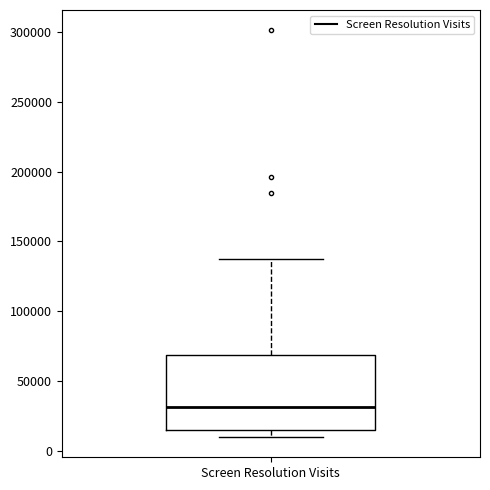

Transcribe this box plot: give where the median line is, the range the box spans, and where the two whiskers end, as read against the y-axis. The values are not printed on the chart, so give them approximately, as read against the axis.

median 30000, box 15000 to 70000, whiskers 10000 to 140000